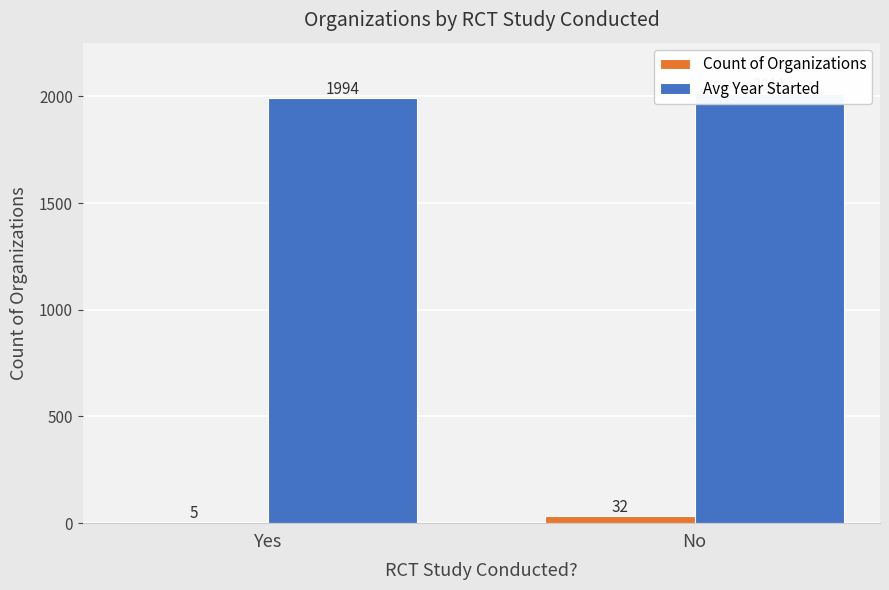

What is the sum of the Avg Year Started values at Yes and No?

4005